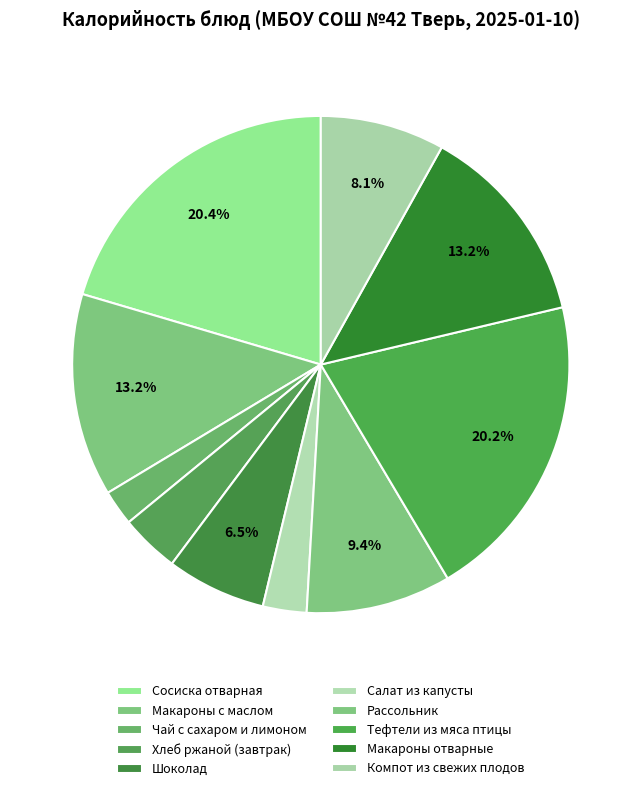

To the nearest percent, what percentage of the pie is Макароны отварные?

13%